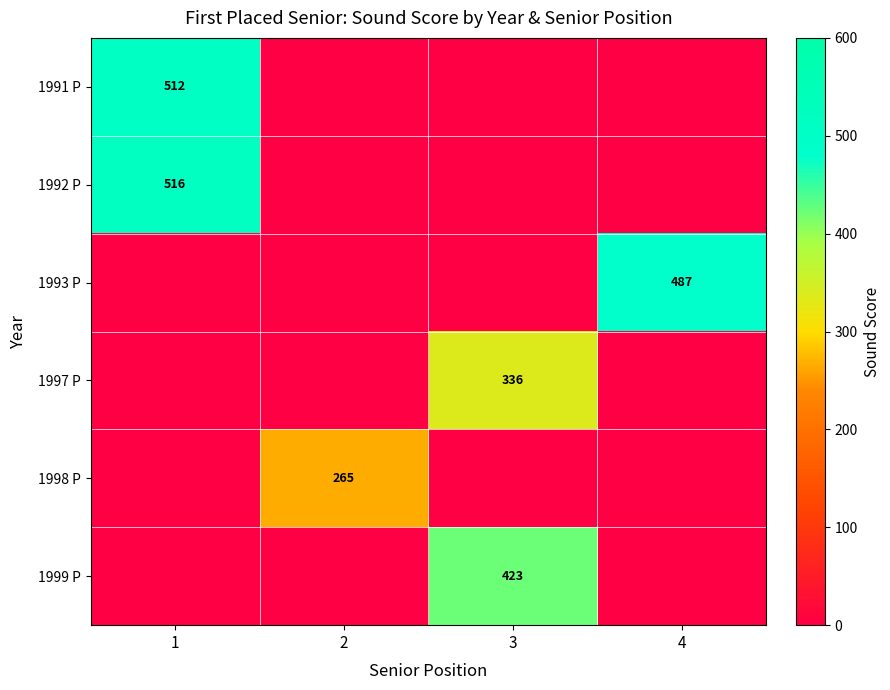

At how many categories does at least one series exceed 249?

4